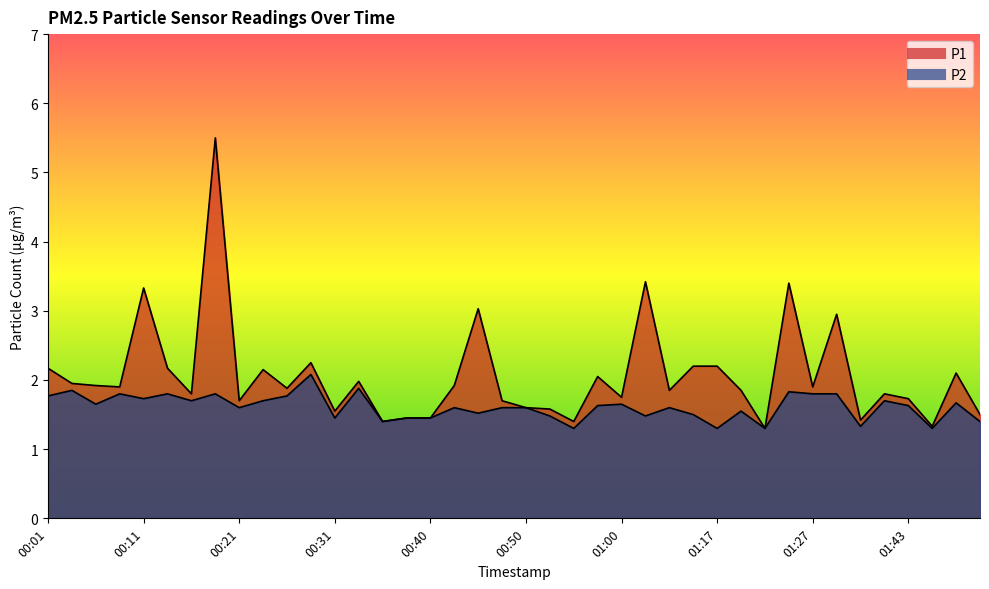

True or false: P2 has a value of 1.8 at 01:27.

True